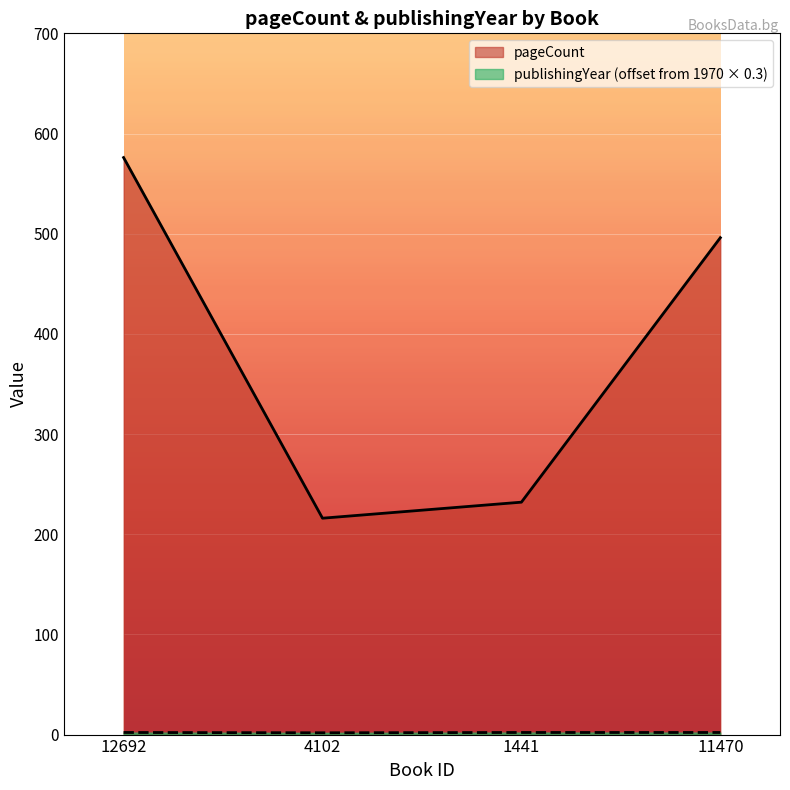

Which category has the highest value in the publishingYear series?

12692